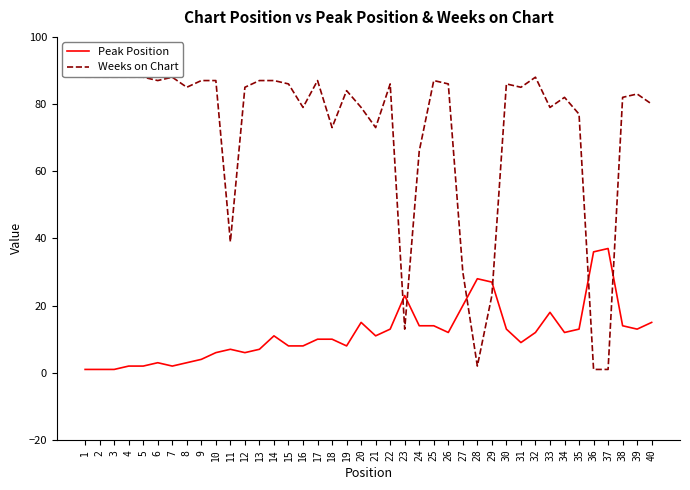

Is it true that Weeks on Chart equals 79 at 33?

True